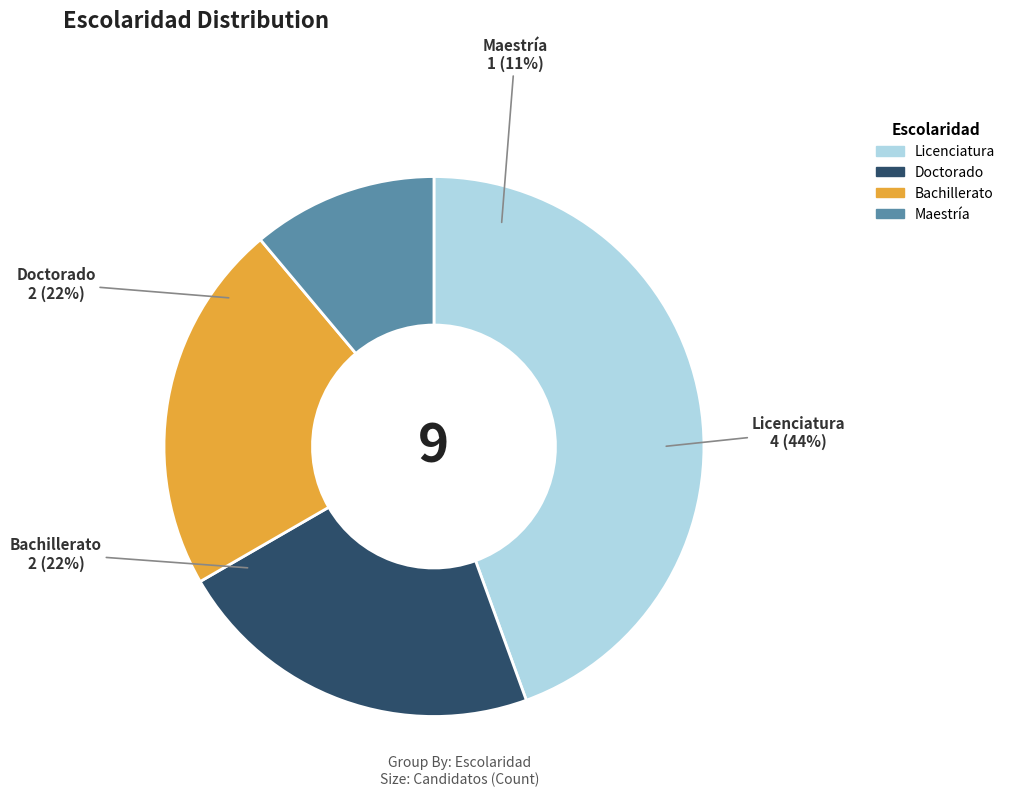

What percentage is the Bachillerato slice, to the nearest percent?

22%